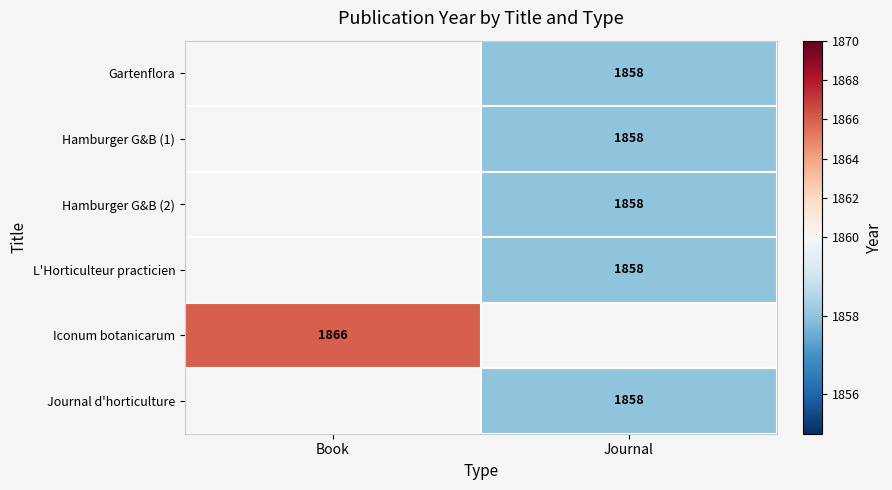

How many distinct data groups are displayed?

6